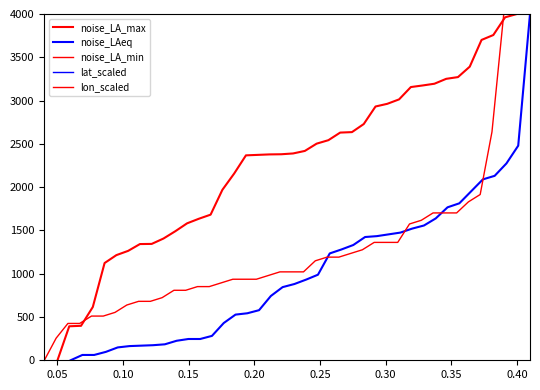

Which series has the largest total across all categories?

noise_LA_max